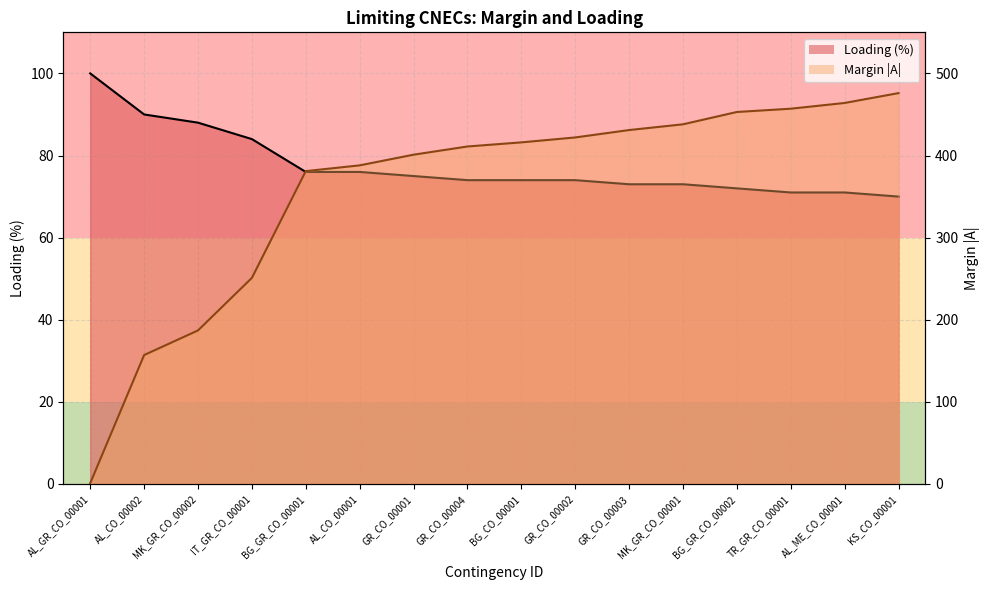

Where does the Margin (A) series first go above 416?

GR_CO_00002